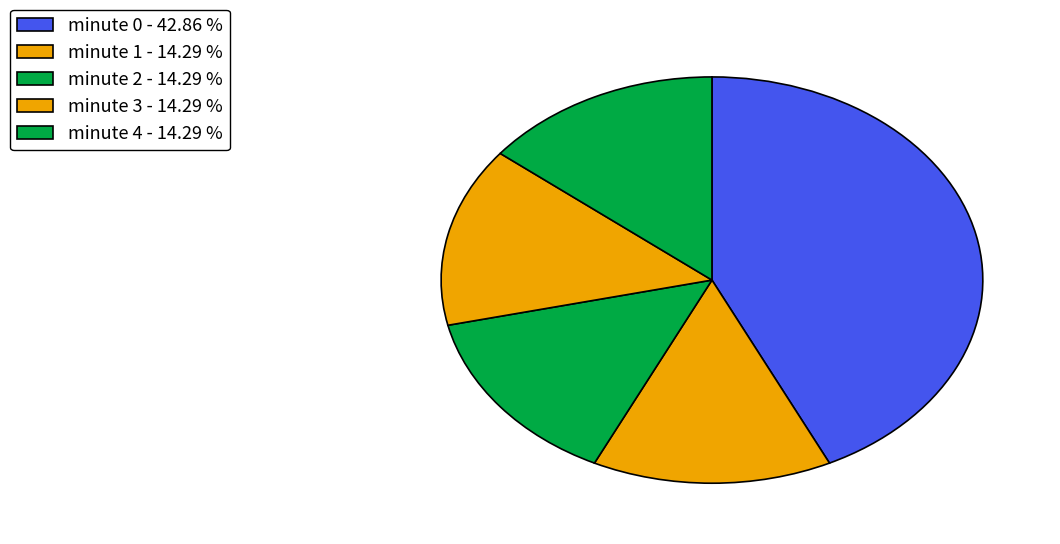

To the nearest percent, what is the combined percentage of minute 1 and minute 4?

29%